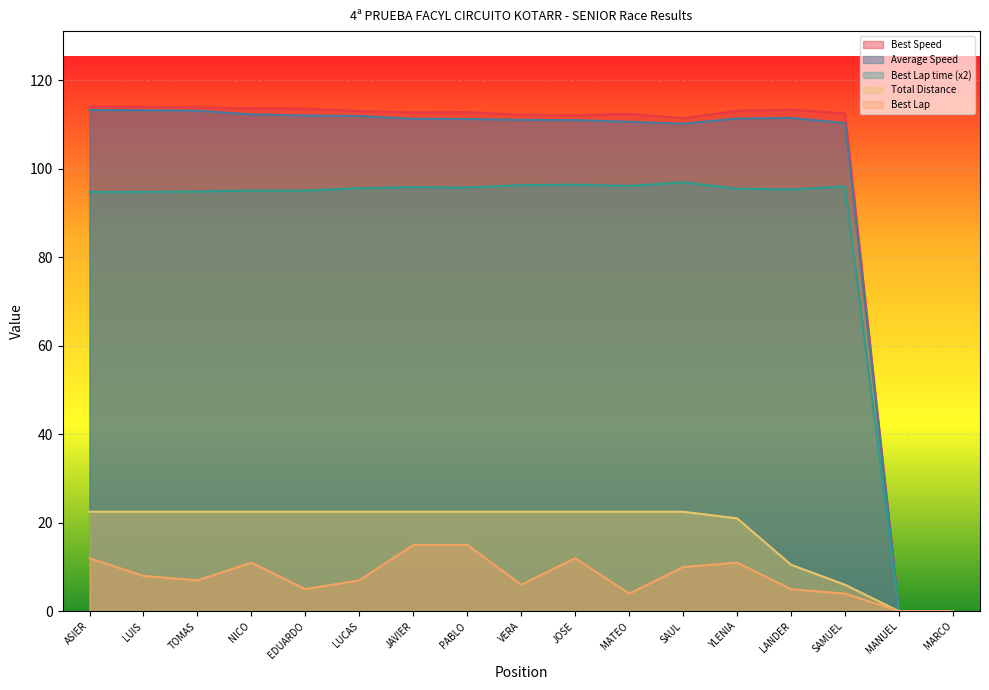

True or false: Average Speed and Best Lap intersect in this chart.

False